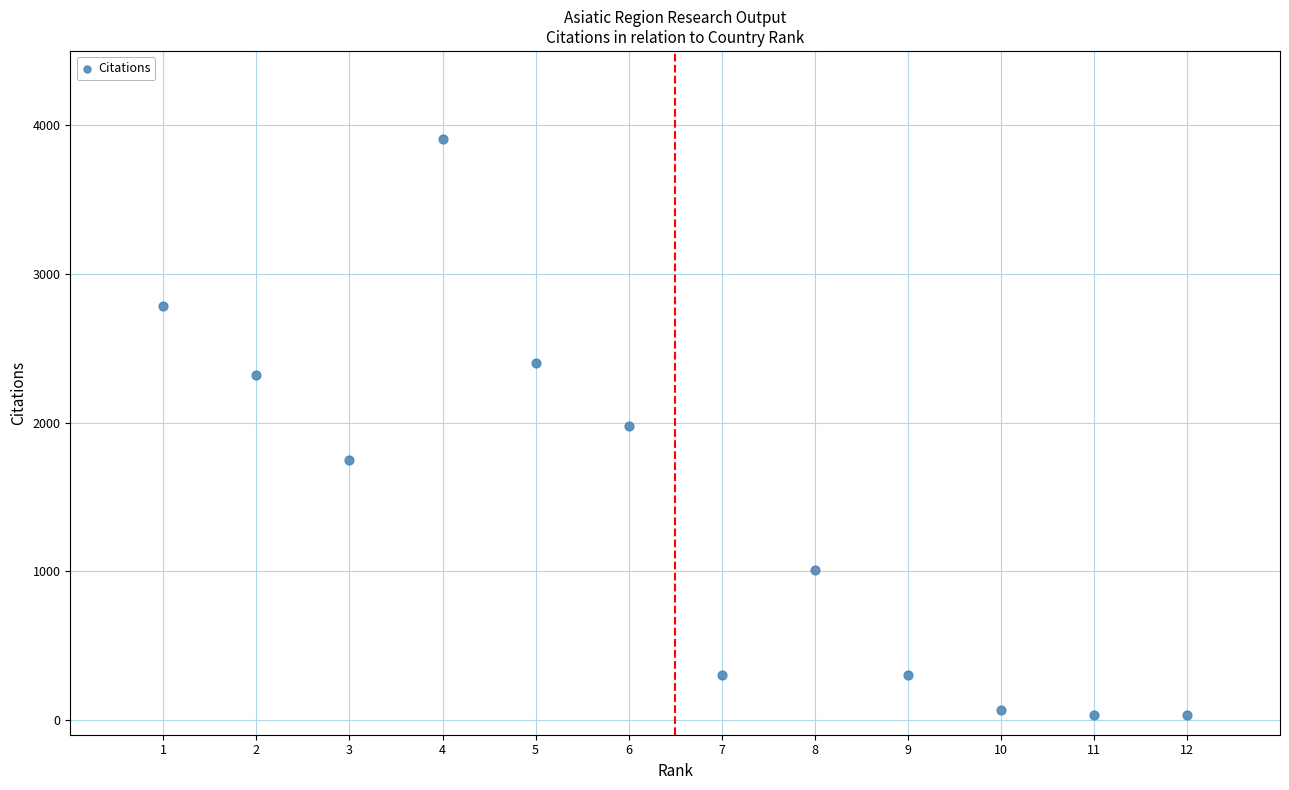

What is the range of Y values (max minus min)?

3870